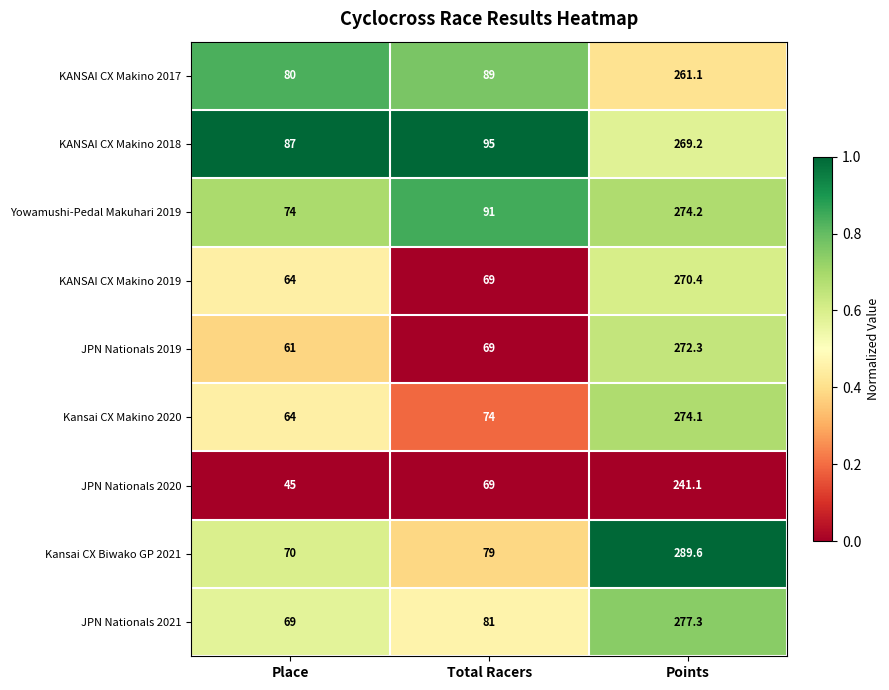

What is the difference between the highest and lowest values at Place?

42.0